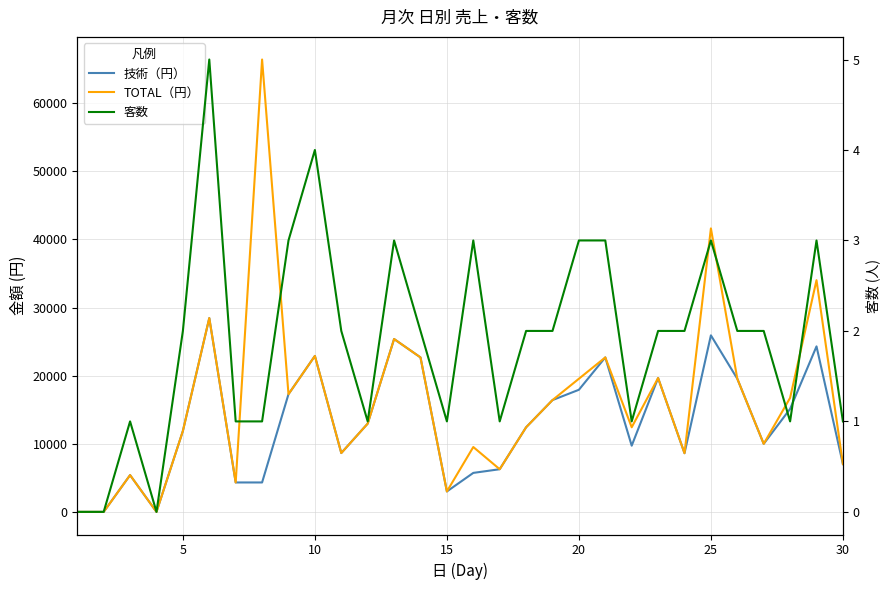

True or false: 客数 has more than 2 points higher than both neighbors.

True